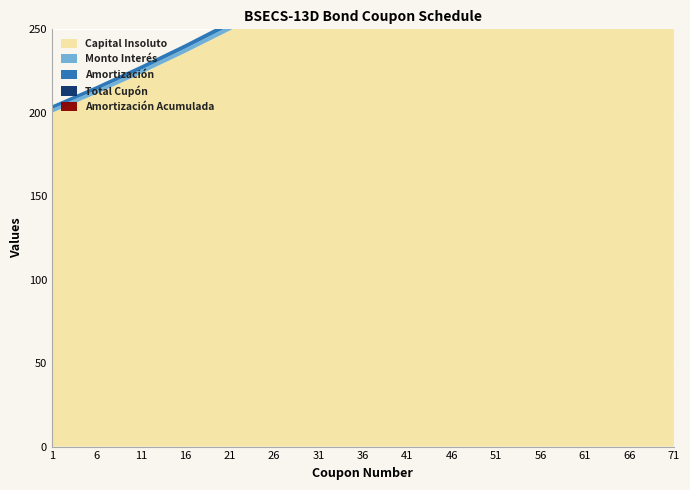

Reading right to left, what are all the values shown in this chart?

Capital Insoluto: 71=427.2	66=405.1	61=383.9	56=364.0	51=345.3	46=327.4	41=310.3	36=293.9	31=278.2	26=263.3	21=249.2	16=235.9	11=223.3	6=211.3	1=200.0
Monto Interés: 71=4.7	66=4.5	61=4.3	56=4.0	51=3.8	46=3.6	41=3.4	36=3.3	31=3.1	26=2.9	21=2.8	16=2.6	11=2.5	6=2.3	1=2.2
Amortización: 71=4.7	66=4.5	61=4.3	56=4.0	51=3.8	46=3.6	41=3.4	36=3.3	31=3.1	26=2.9	21=2.8	16=2.6	11=2.5	6=2.3	1=2.2
Total Cupón: 71=0.0	66=0.0	61=0.0	56=0.0	51=0.0	46=0.0	41=0.0	36=0.0	31=0.0	26=0.0	21=0.0	16=0.0	11=0.0	6=0.0	1=0.0
Amortización Acumulada: 71=0.0	66=0.0	61=0.0	56=0.0	51=0.0	46=0.0	41=0.0	36=0.0	31=0.0	26=0.0	21=0.0	16=0.0	11=0.0	6=0.0	1=0.0